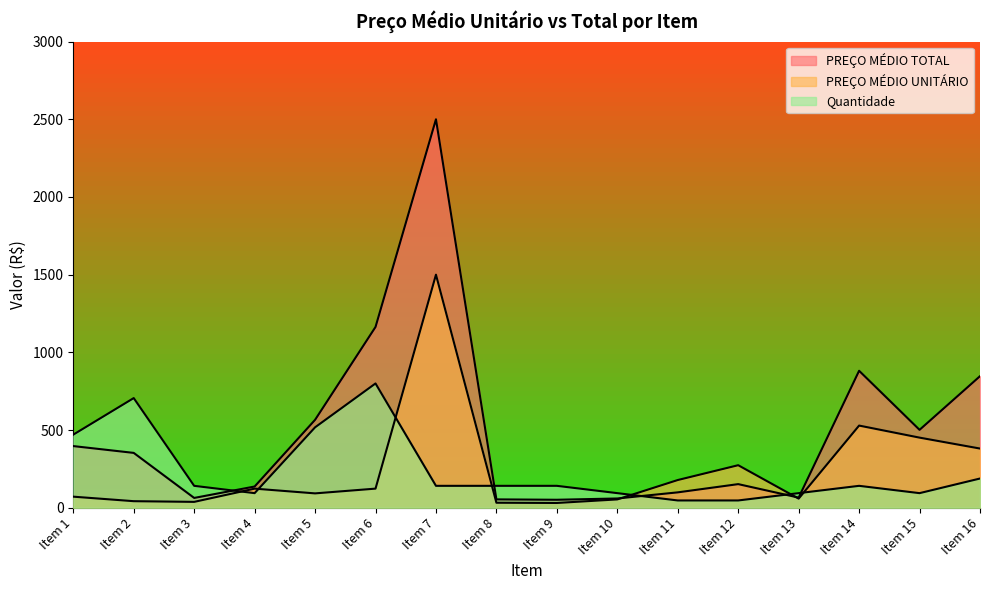

At which category is the sum across all series the highest?

Item 7